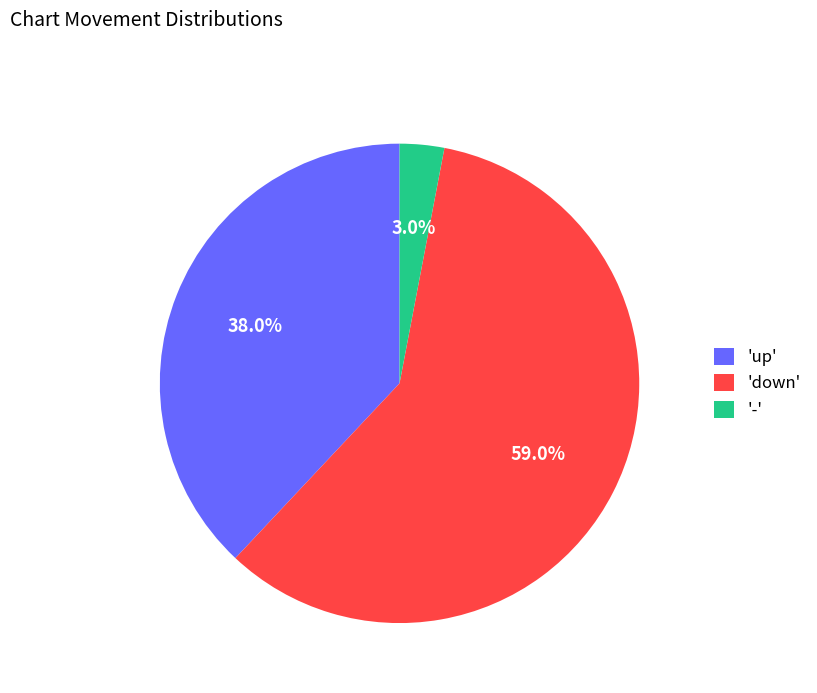

Does 'up' account for over 50% of the chart?

No